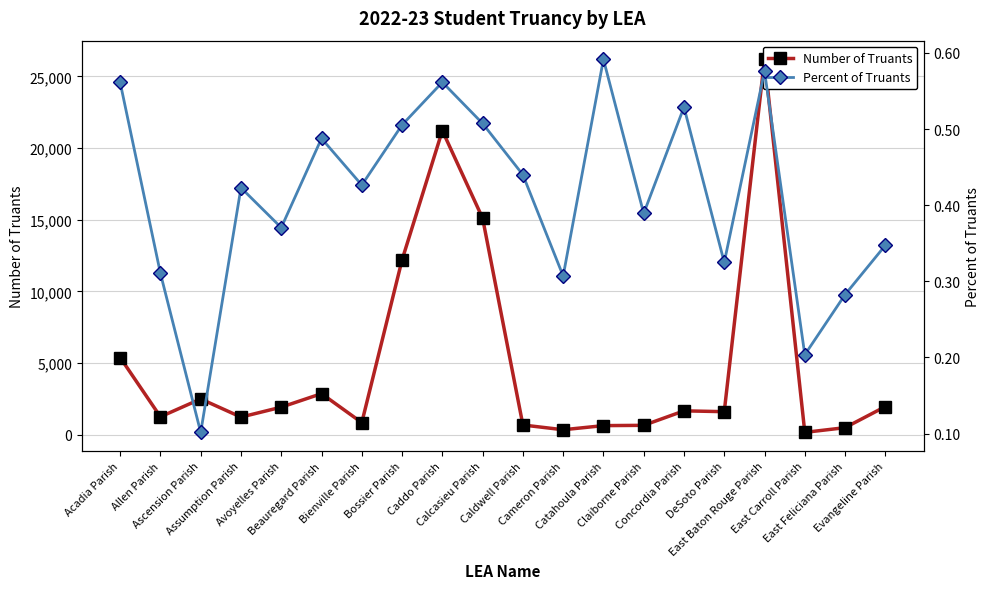

Reading right to left, what are all the values shown in this chart?

Number of Truants: 1961.0	491.0	162.0	26189.0	1606.0	1664.0	653.0	633.0	345.0	677.0	15104.0	21216.0	12194.0	843.0	2864.0	1921.0	1228.0	2495.0	1250.0	5384.0
Percent of Truants: 0.3	0.3	0.2	0.6	0.3	0.5	0.4	0.6	0.3	0.4	0.5	0.6	0.5	0.4	0.5	0.4	0.4	0.1	0.3	0.6